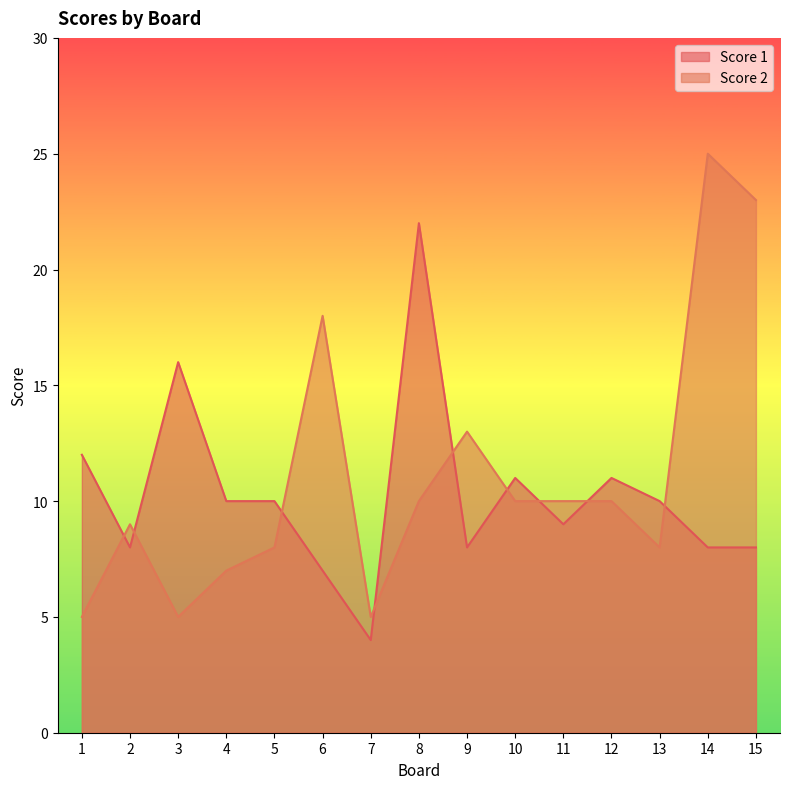

At which category is the sum across all series the highest?

14